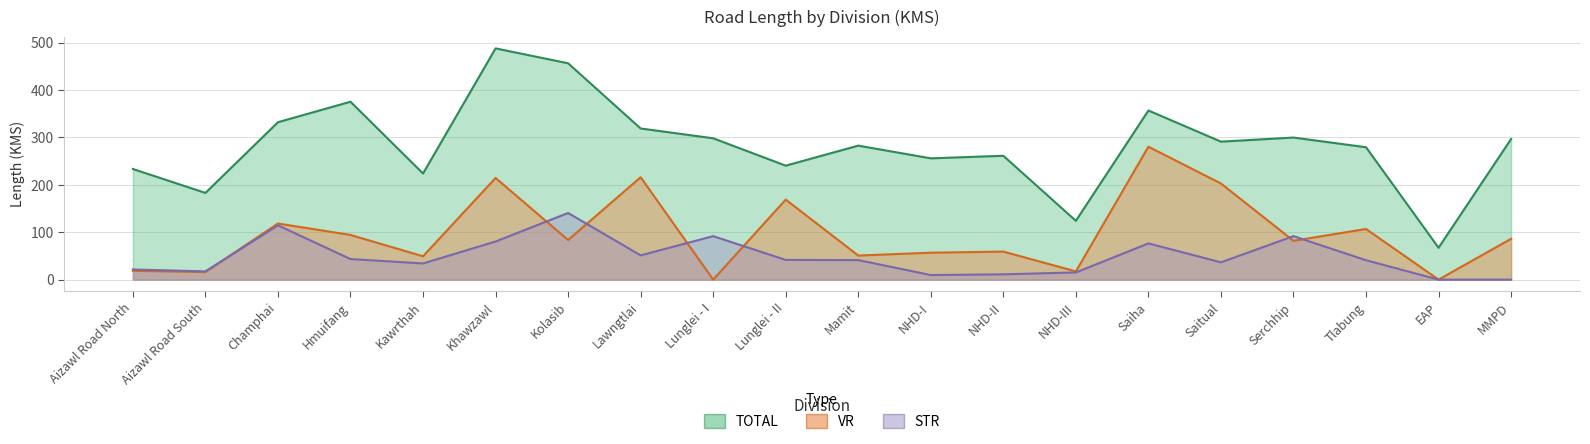

Count the number of categories in the chart.

20